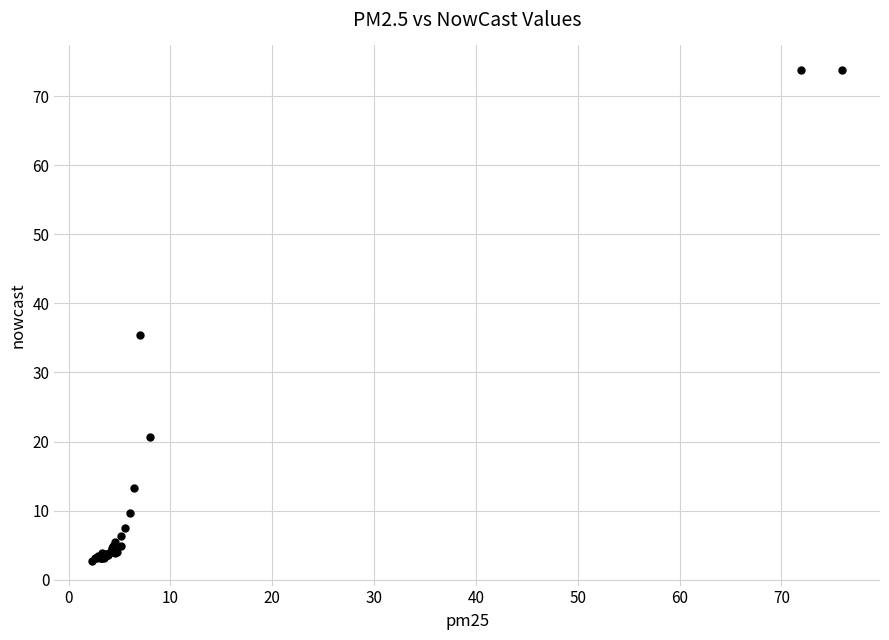

What Y value in the scatter plot is closest to 38?

35.4